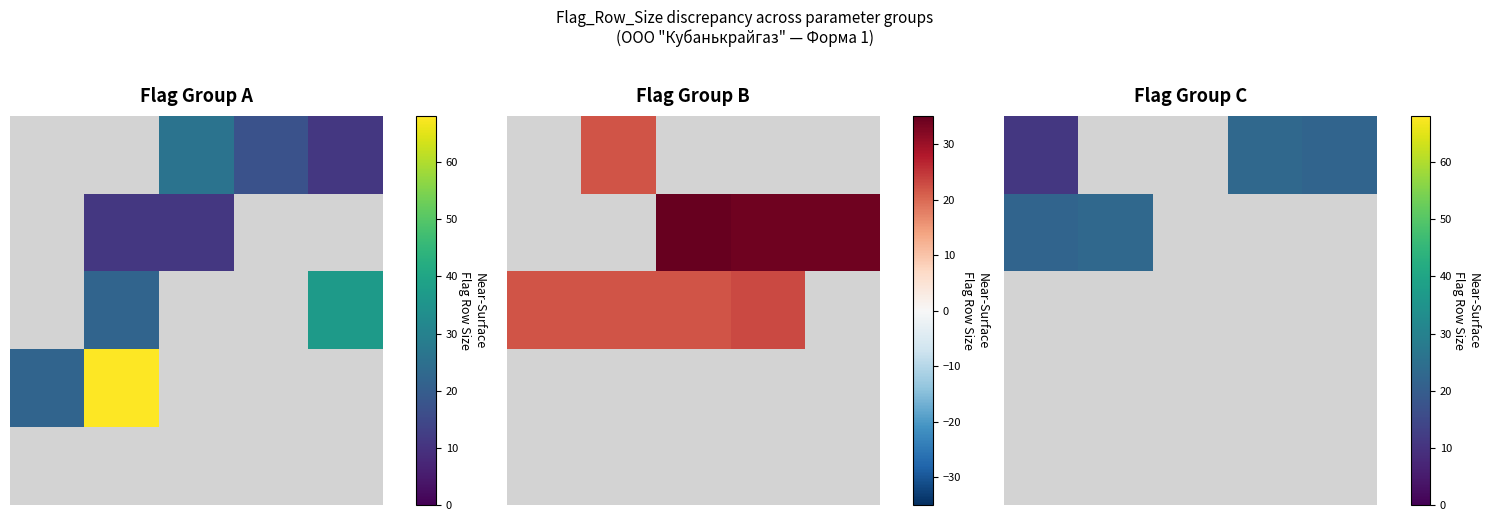

At how many categories does at least one series exceed 14?

4